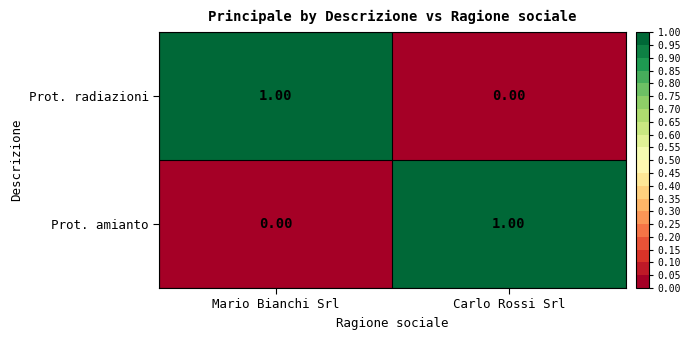

At which label does Prot. radiazioni reach its minimum?

Carlo Rossi Srl